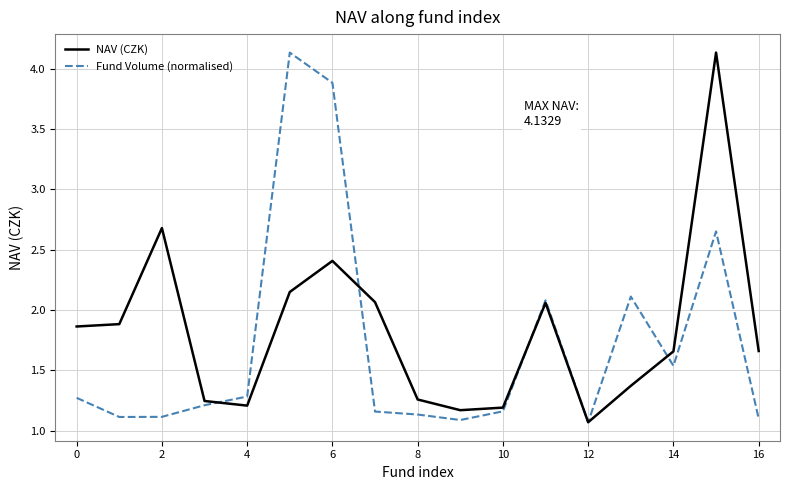

What is the greatest value displayed?

4.1